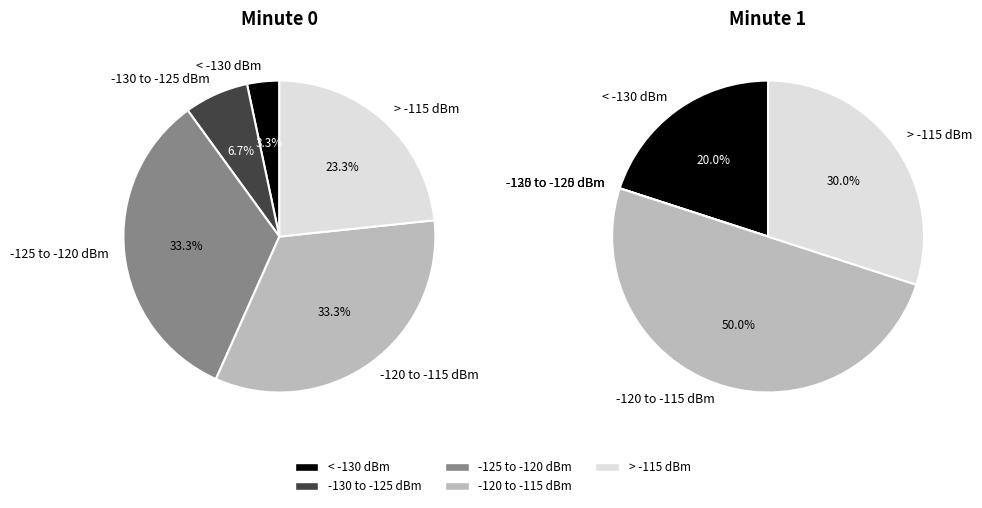

The 23 slice represents 3% of the pie. True or false?

True